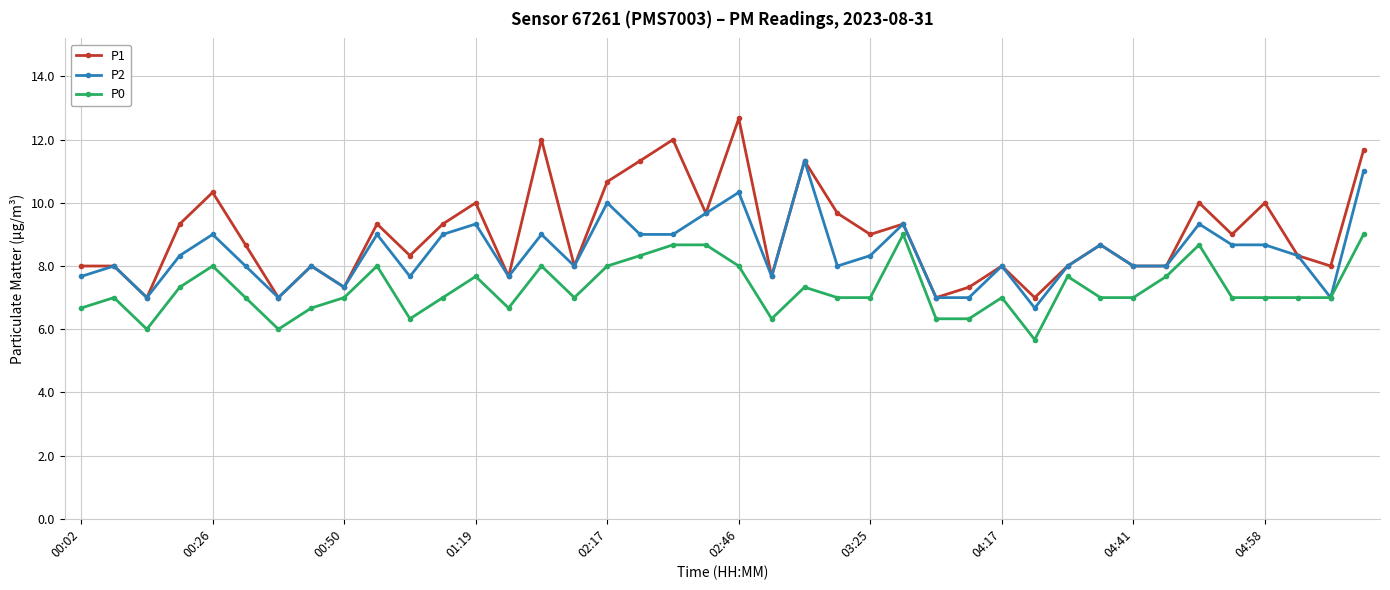

What is the value of the P2 point at the 23rd from the left?

11.3